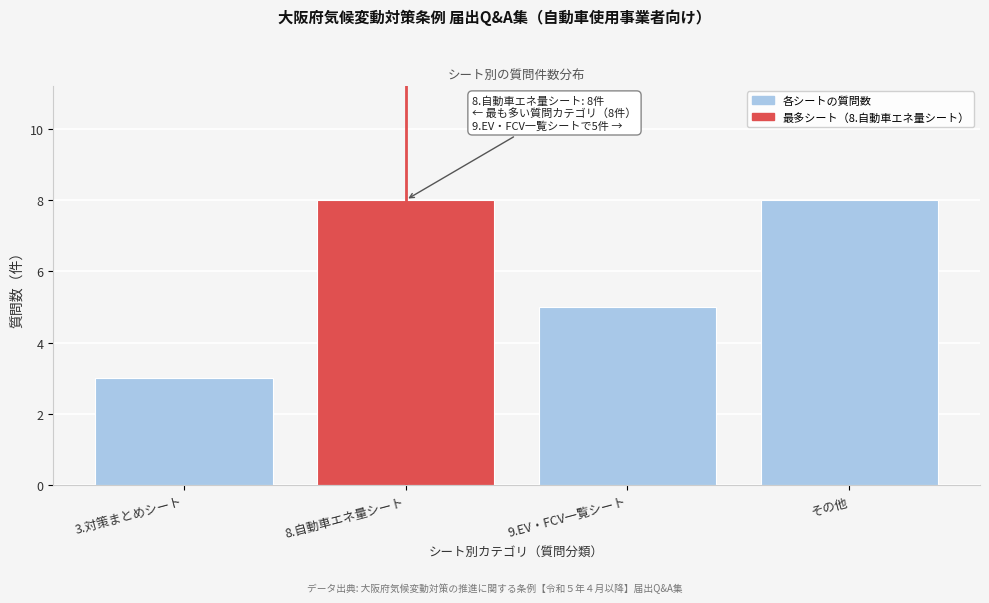

Reading left to right, list all the values displayed in this chart.

3	8	5	8